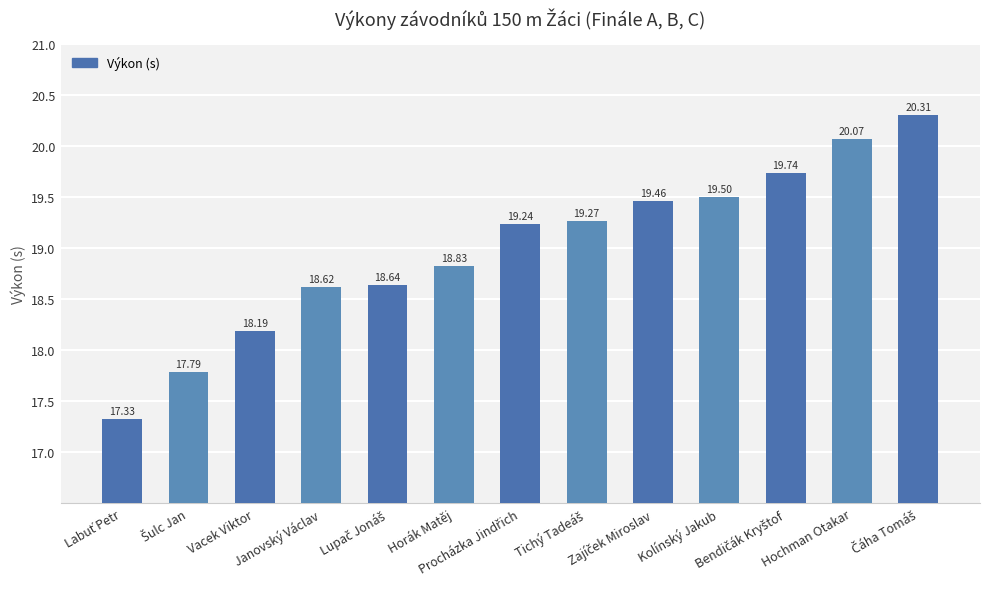

The value at Janovský Václav is 18.6. True or false?

True